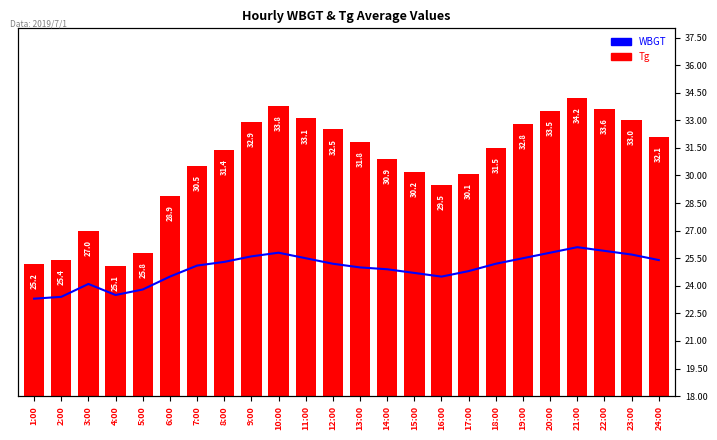

What is the difference between the maximum and minimum values in the WBGT series?

2.8